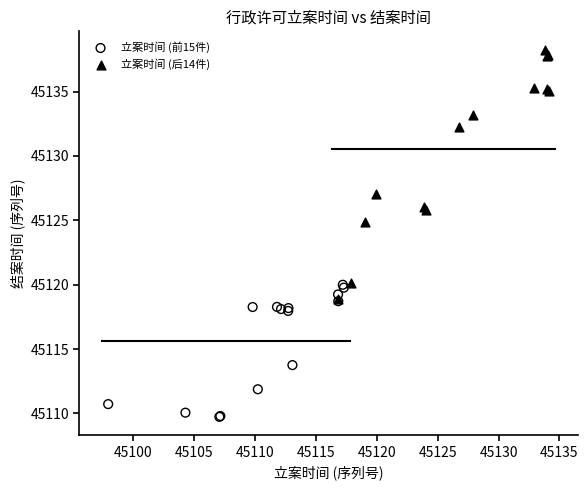

Which series contains the highest Y value?

立案时间 (后14件)